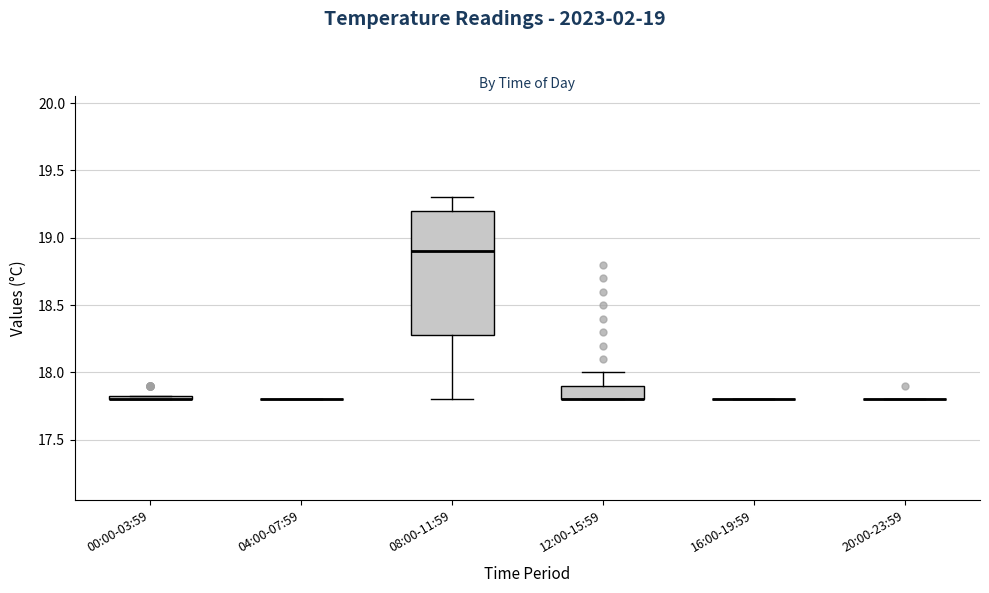

Which box is the tallest, from its lower edge to its upper edge?

08:00-11:59